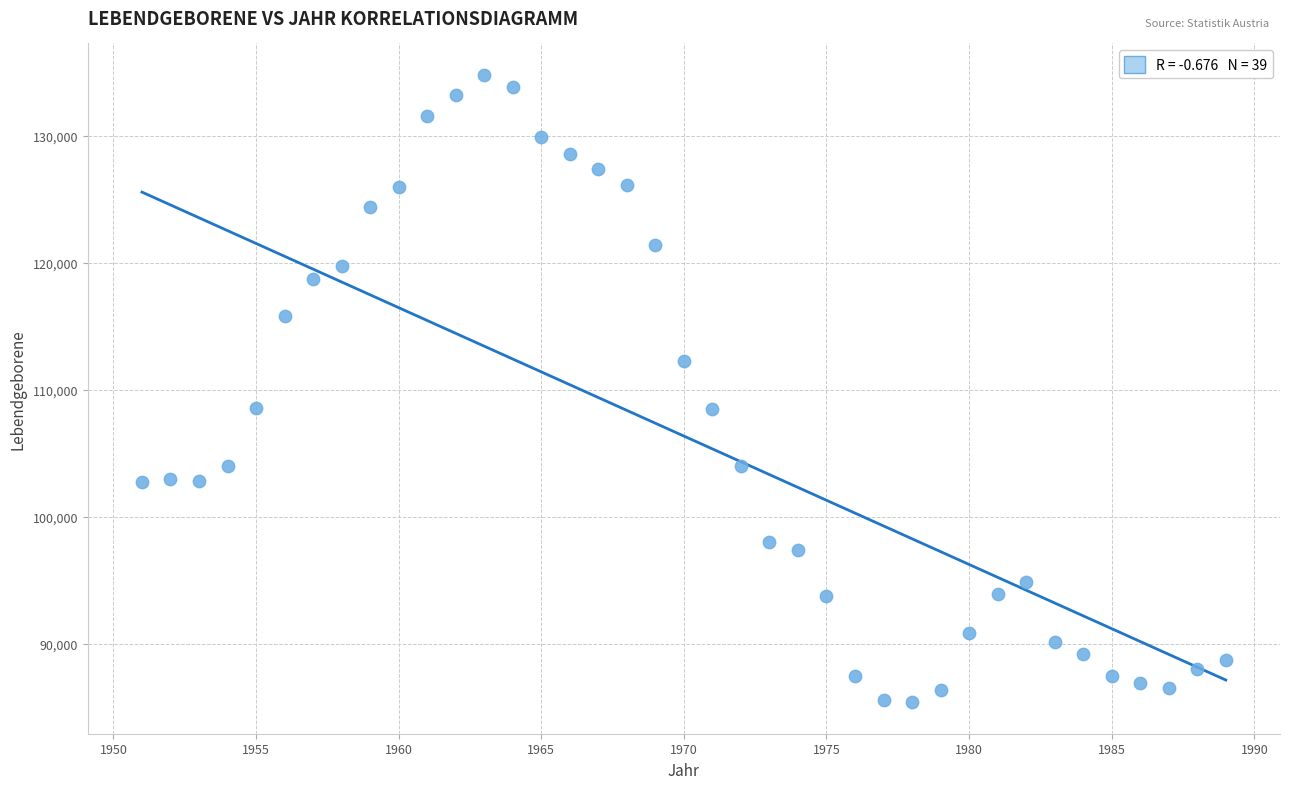

What is the range of X values (max minus min)?

38